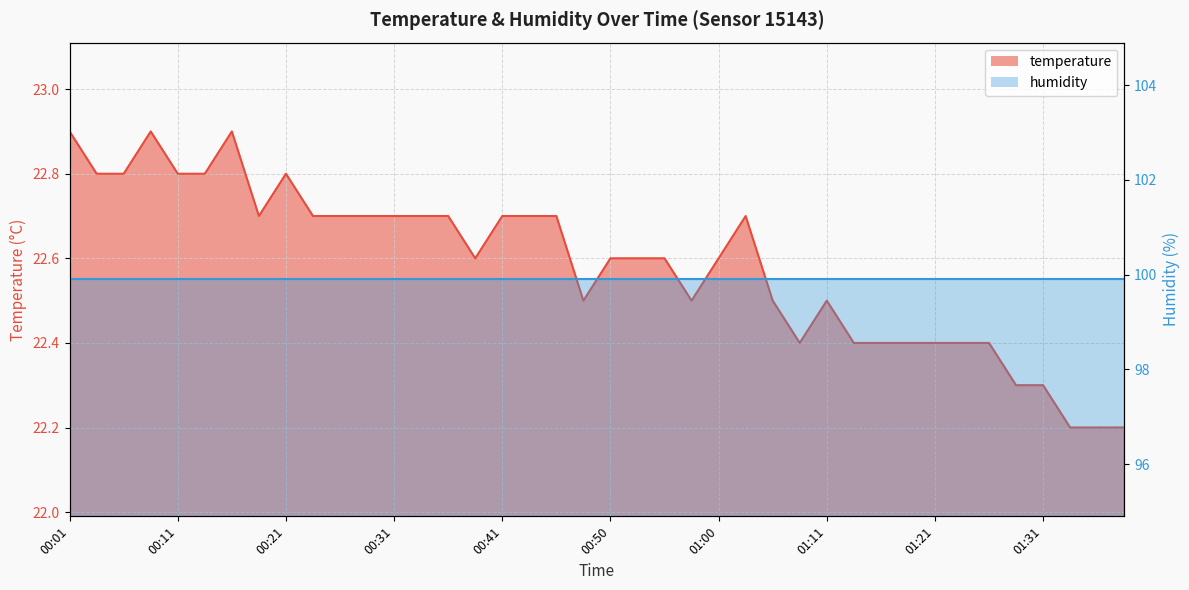

Where is the first local maximum?

00:09